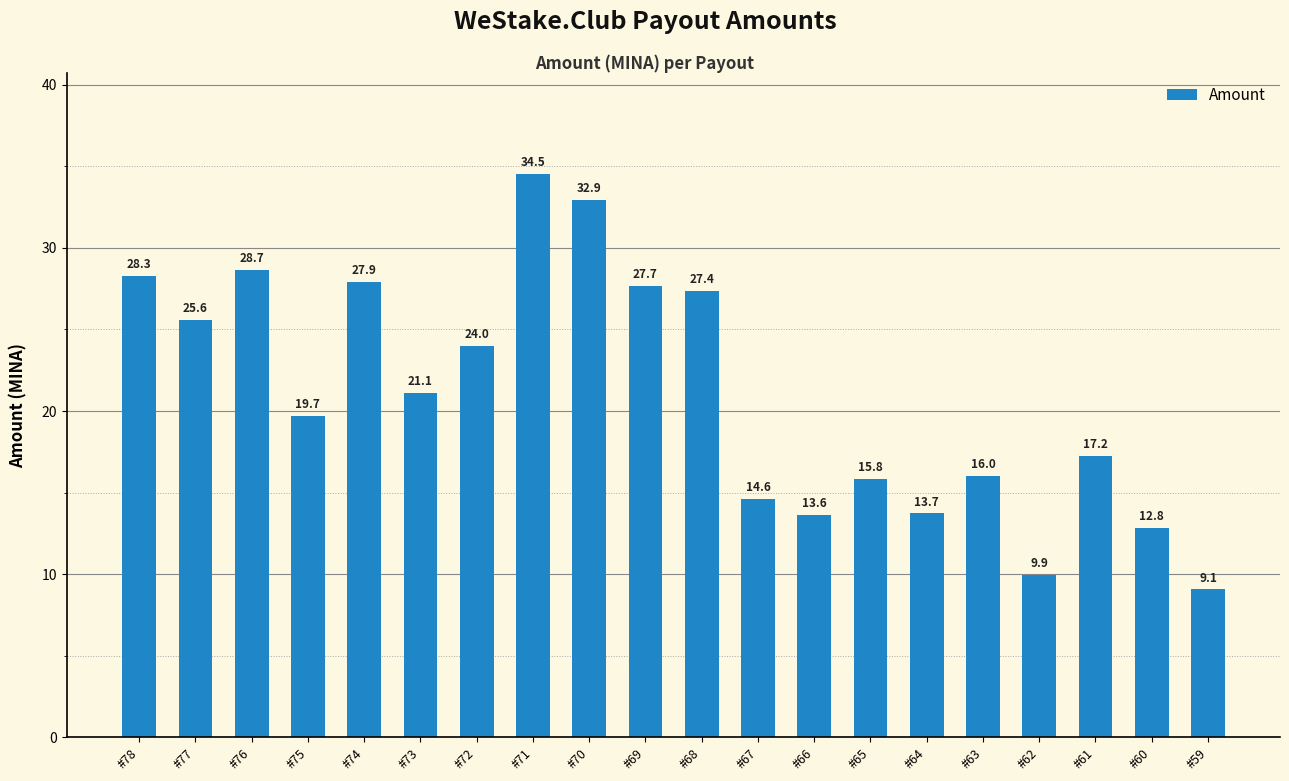

Which label corresponds to the smallest value in the chart?

#59